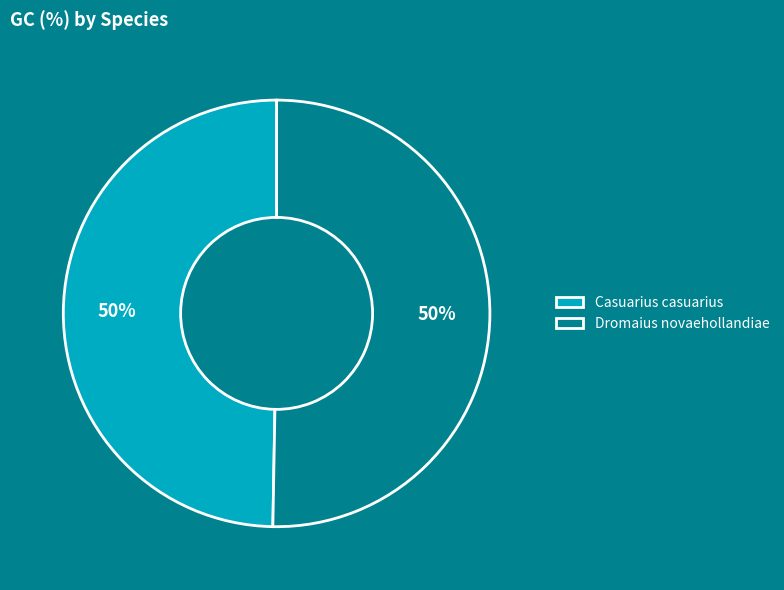

What percentage is the Dromaius novaehollandiae slice, to the nearest percent?

50%